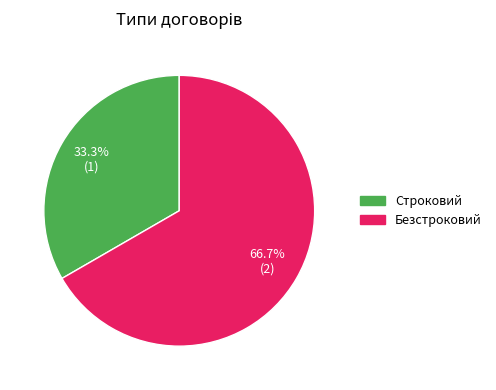

What is the smallest slice in the pie chart?

Строковий